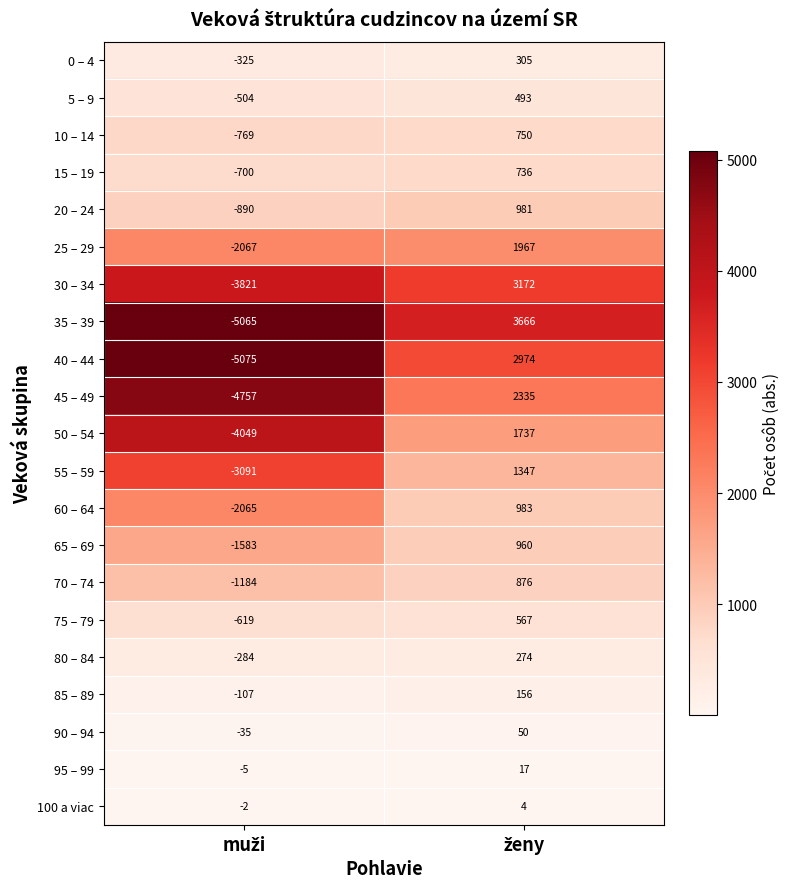

Which series has the largest total across all categories?

20 – 24